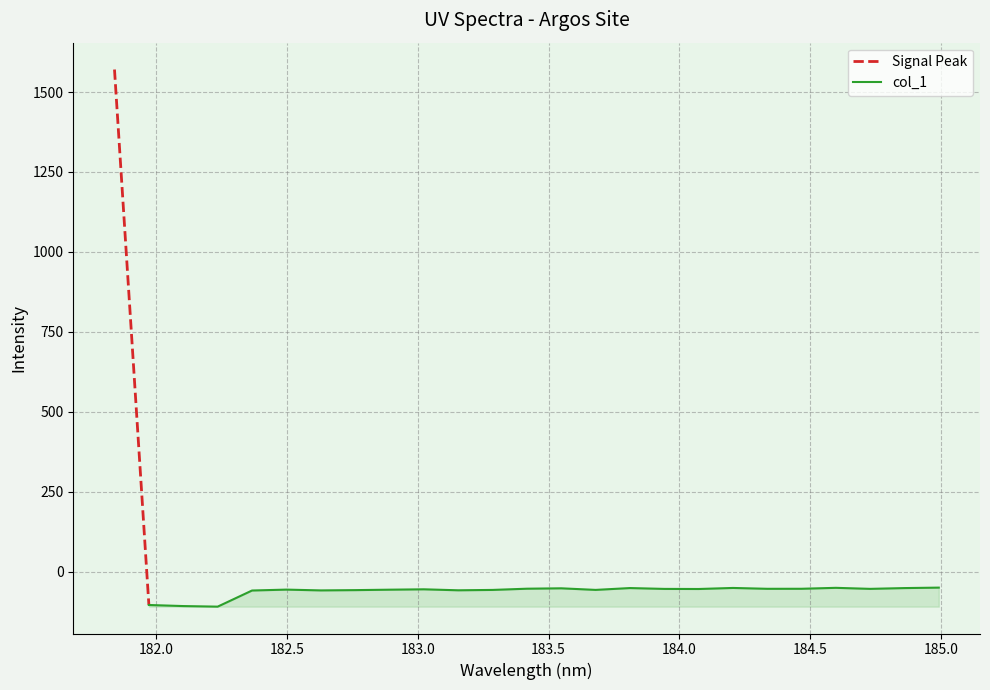

Rank the categories by value from lowest to highest.

182.2359681898, 182.1045947288, 181.9732053322, 182.3673257152, 182.6299929592, 183.15513622, 182.7613026778, 183.2863821962, 183.6800245112, 182.8925964608, 182.498667305, 183.0238743082, 184.0735234058, 183.9423730432, 184.7290361848, 184.3357763242, 184.46687888, 183.4176122368, 183.5488263418, 184.8600909338, 183.811206745, 184.2046578328, 184.5979655002, 184.9911297472, 181.8418